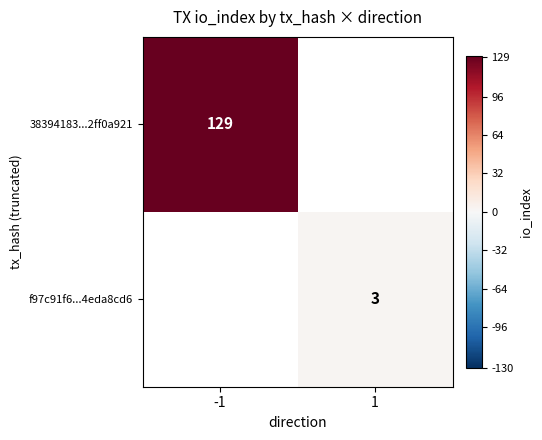

Count the number of categories in the chart.

2